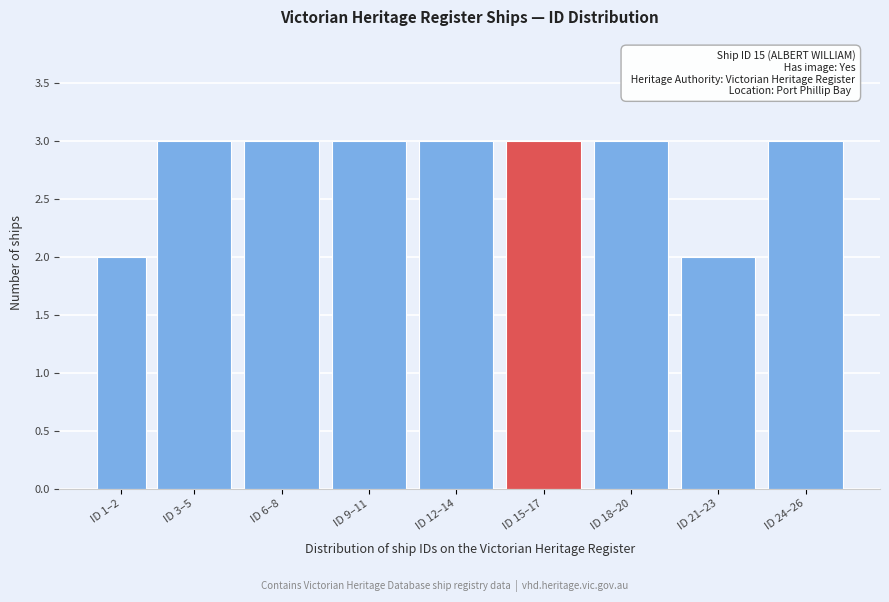

Reading right to left, transcribe all the data shown in this chart.

3	2	3	3	3	3	3	3	2